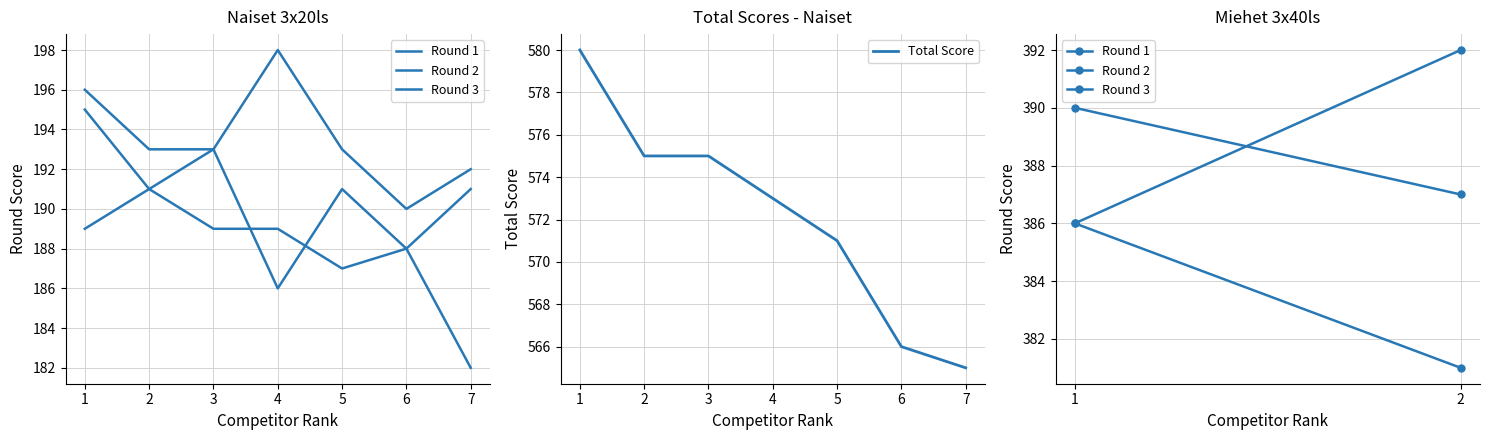

List the labels in order of value, smallest first.

7, 6, 5, 4, 2, 3, 1